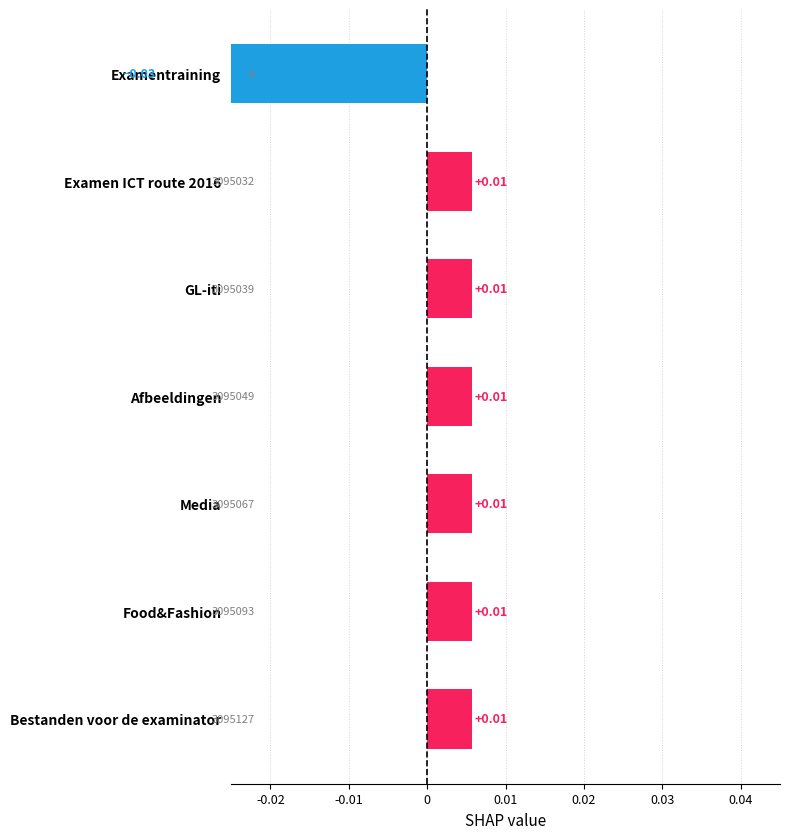

How many values are between 0 and 1?

6